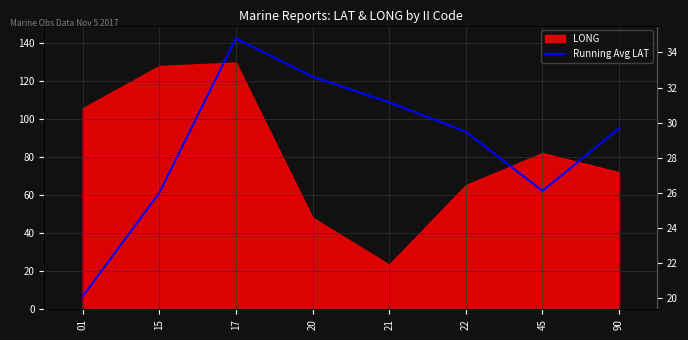

How many points are lower than both their immediate neighbors (excluding endpoints)?

1